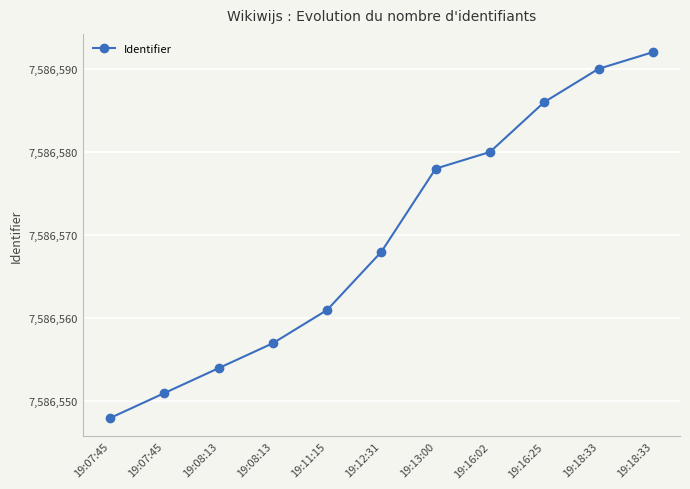

What is the ratio of the value at 19:07:45 to the value at 19:08:13?

1.0